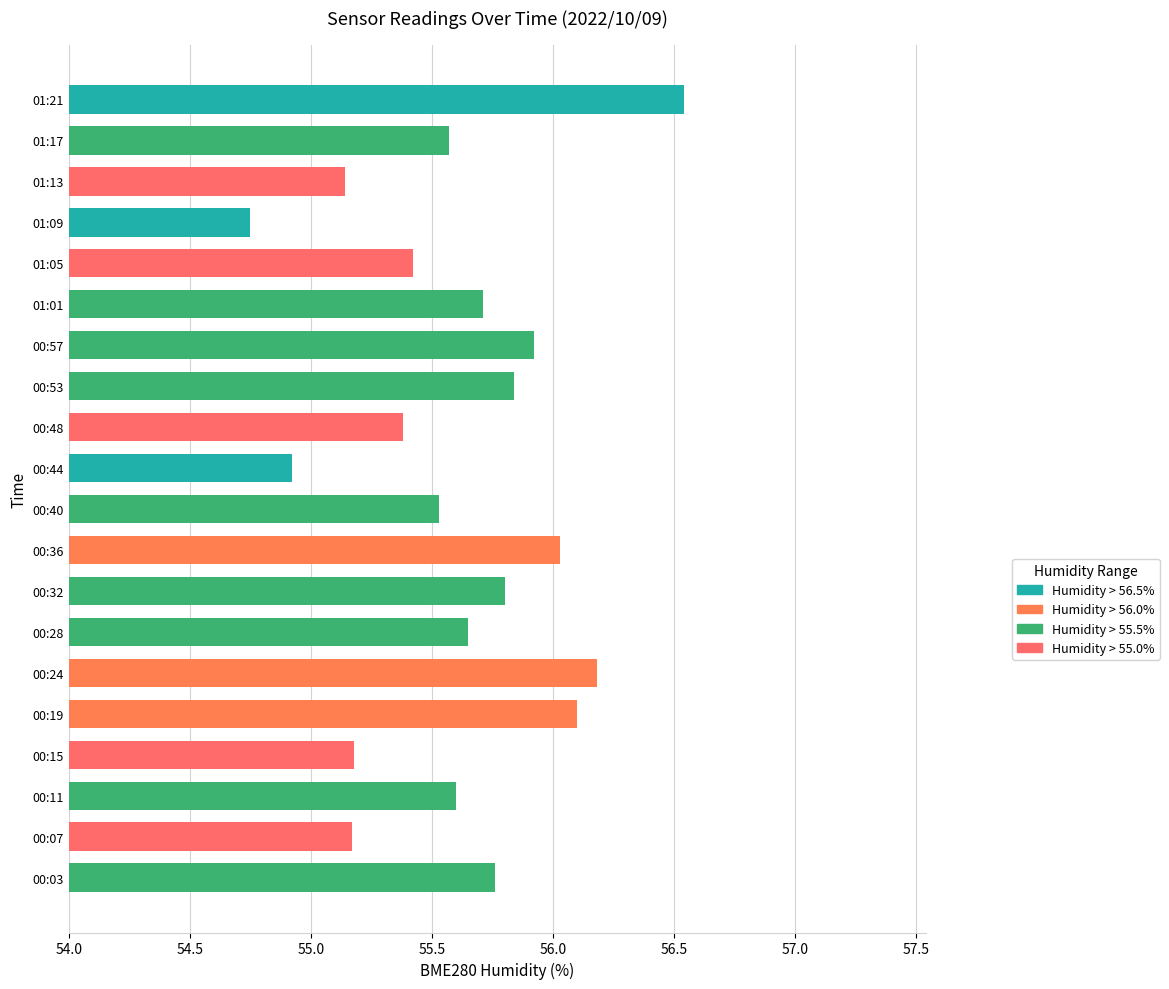

Is it true that the value at 00:48 is 88.1?

False